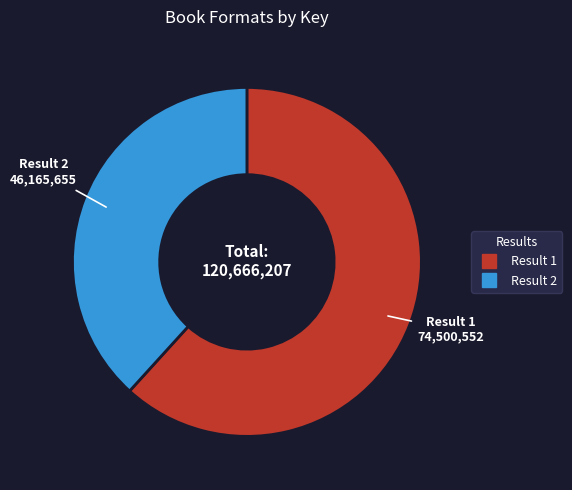

Is there a majority slice in this chart?

Yes